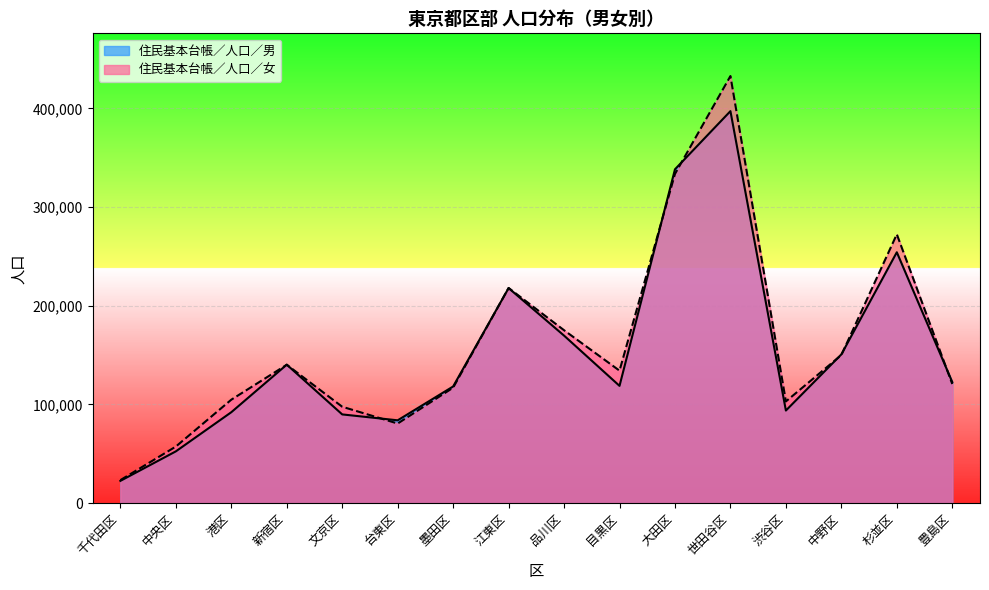

What position from the left is 中央区?

2